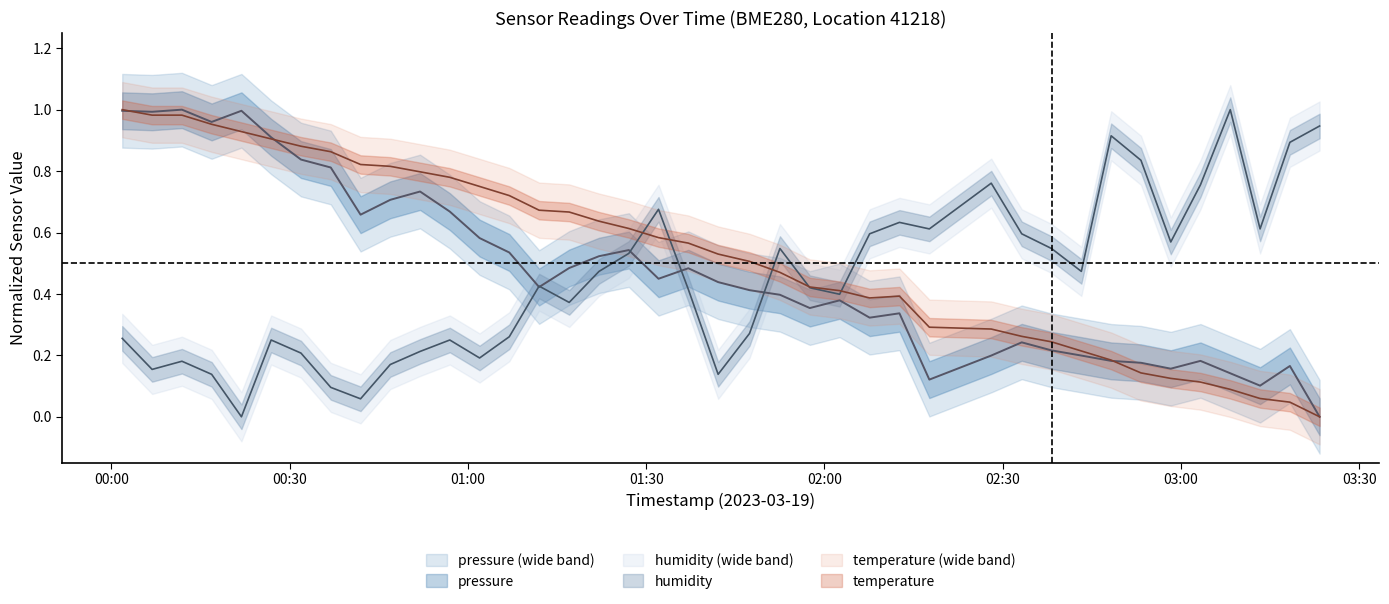

True or false: temperature has more than 2 points higher than both neighbors.

False